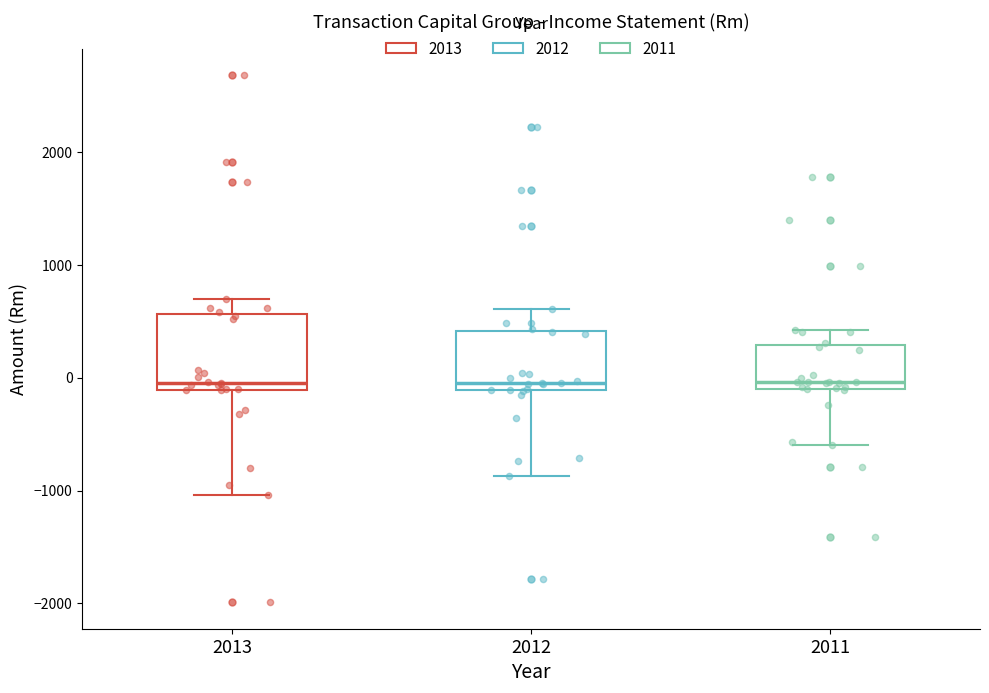

Comparing the boxes themselves (not the whiskers), which one is the tallest?

2013